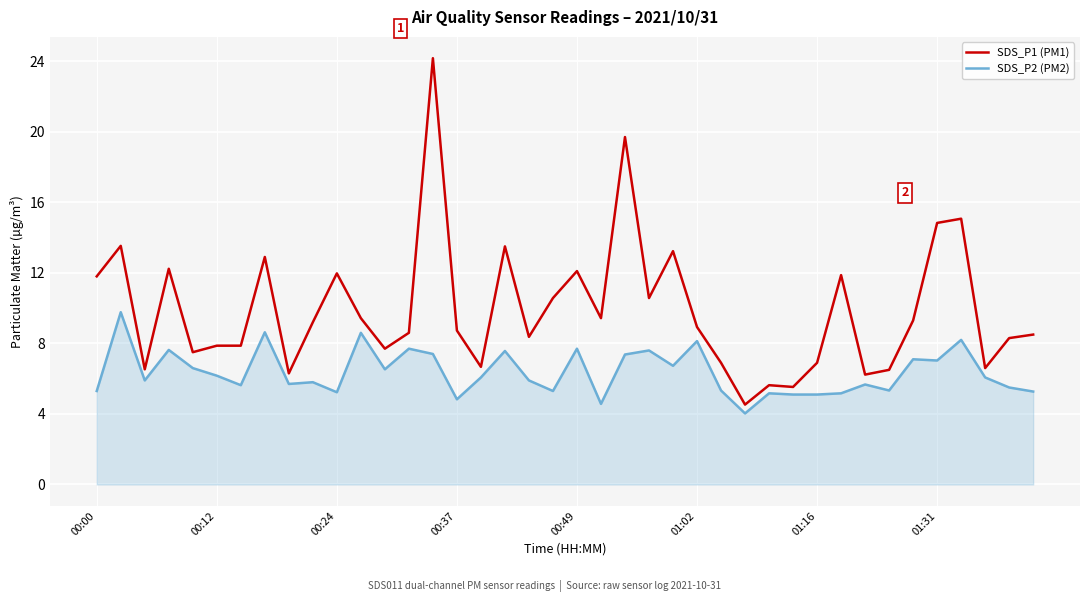

Which series has the largest total across all categories?

SDS_P1 (PM1)